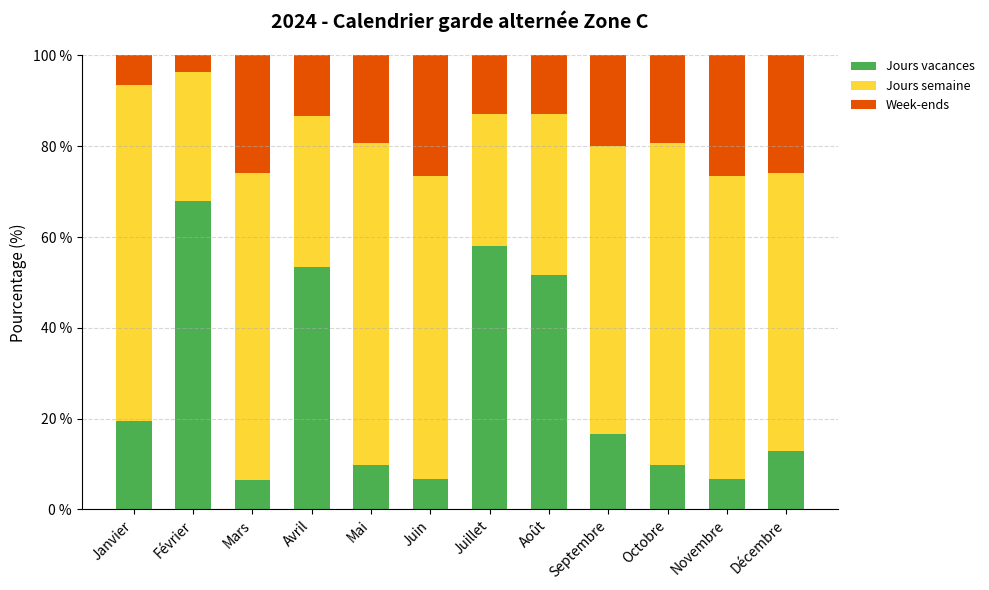

Is it true that Jours vacances equals 6.7 at Juin?

True